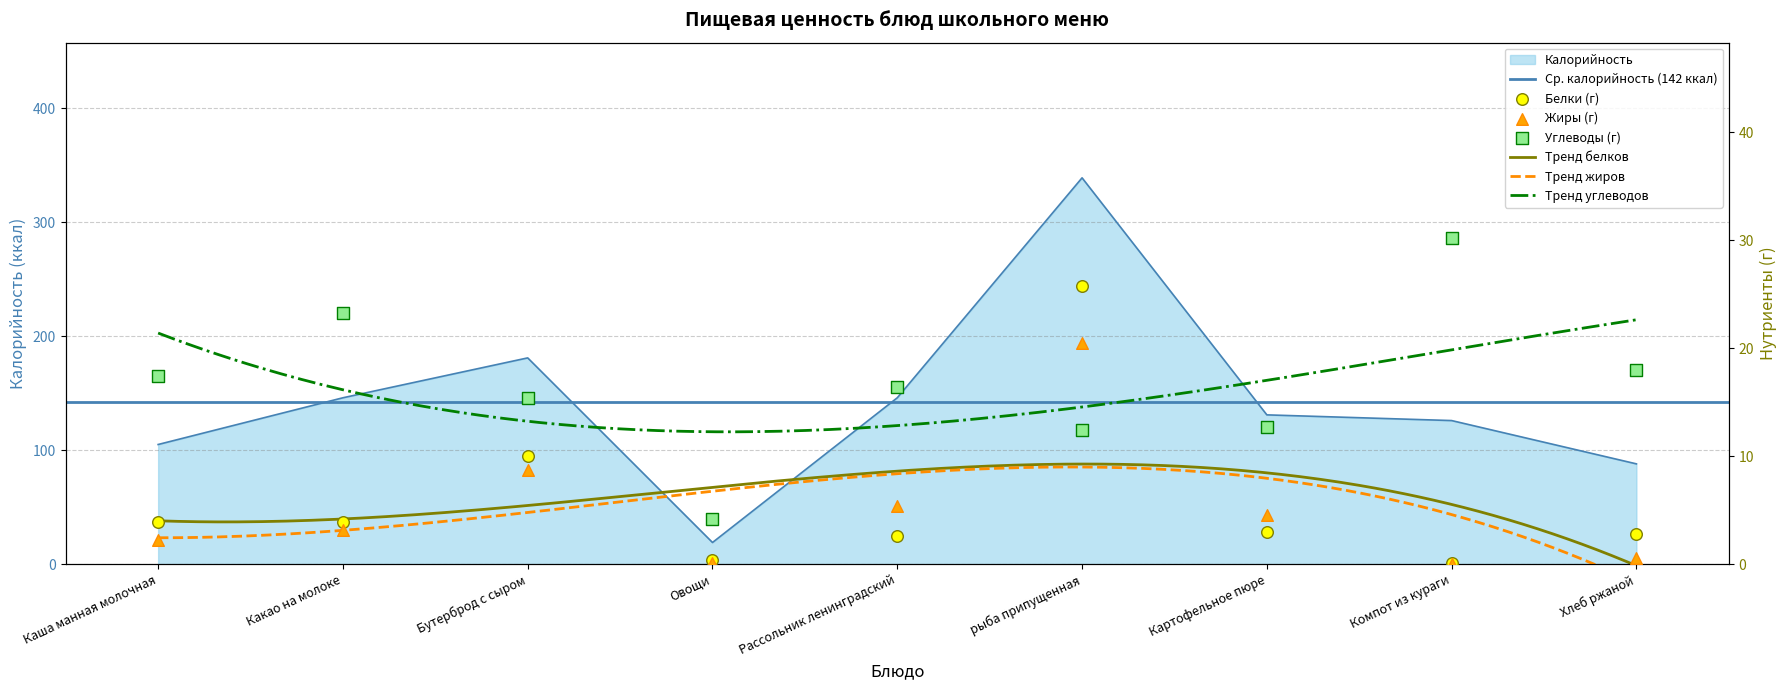

Which series contains the highest Y value?

Калорийность